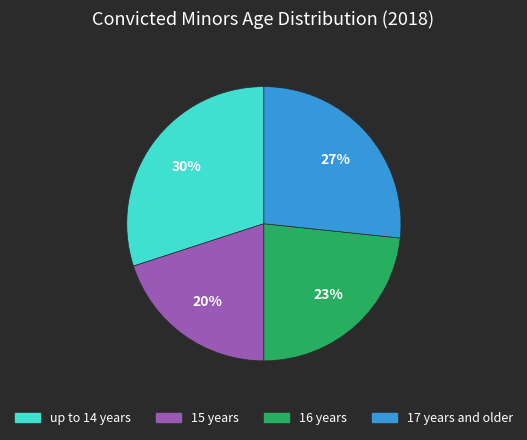

To the nearest percent, what is the combined percentage of 16 years and 15 years?

43%